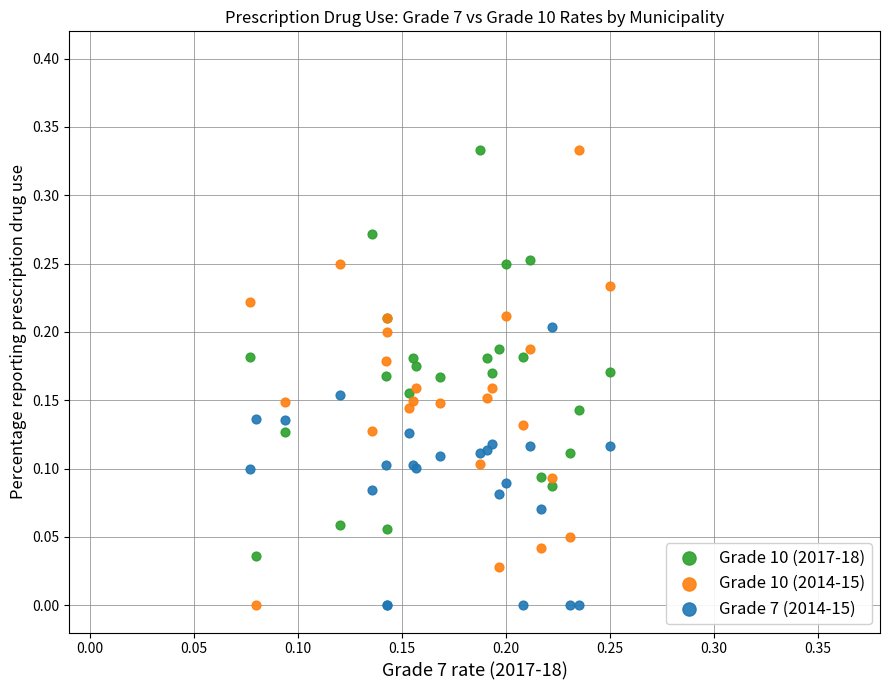

Which series has the widest spread of Y values?

Grade 10 (2014-15)